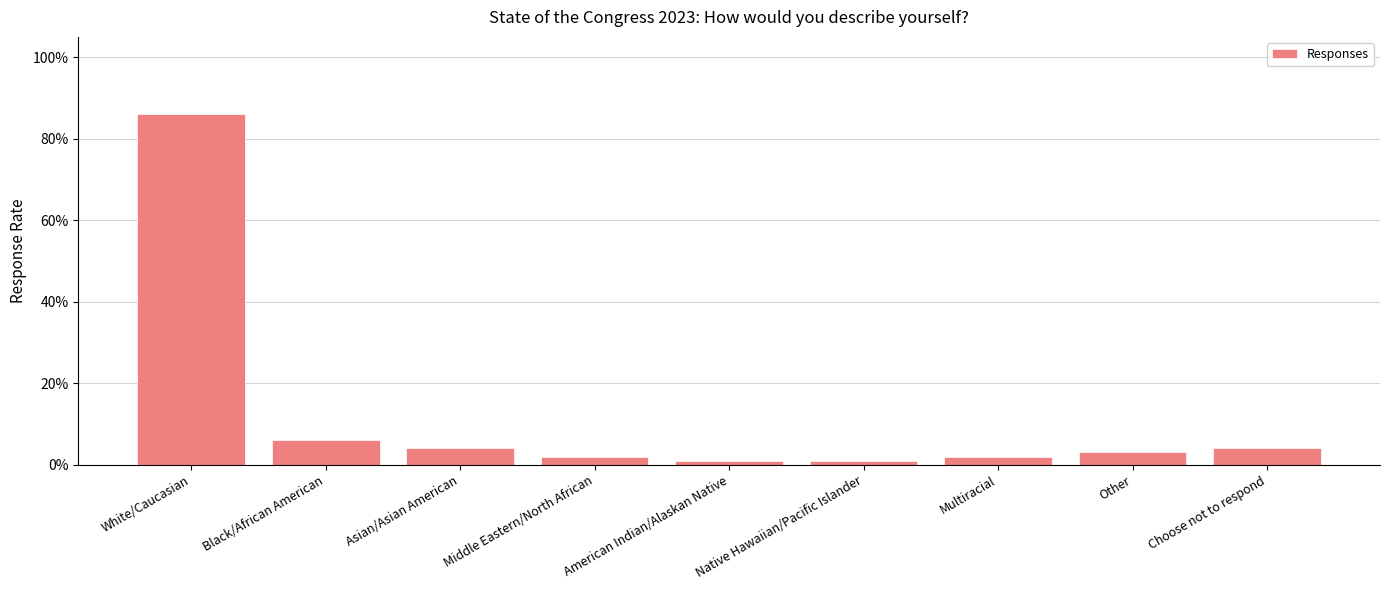

Reading right to left, list all the values displayed in this chart.

0.0	0.0	0.0	0.0	0.0	0.0	0.0	0.1	0.9